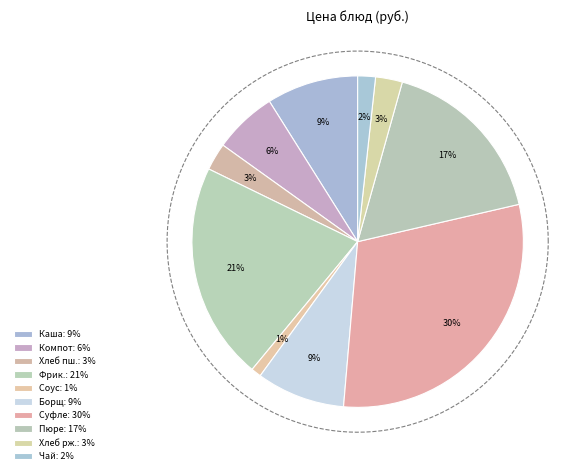

How many slices are in this pie chart?

10